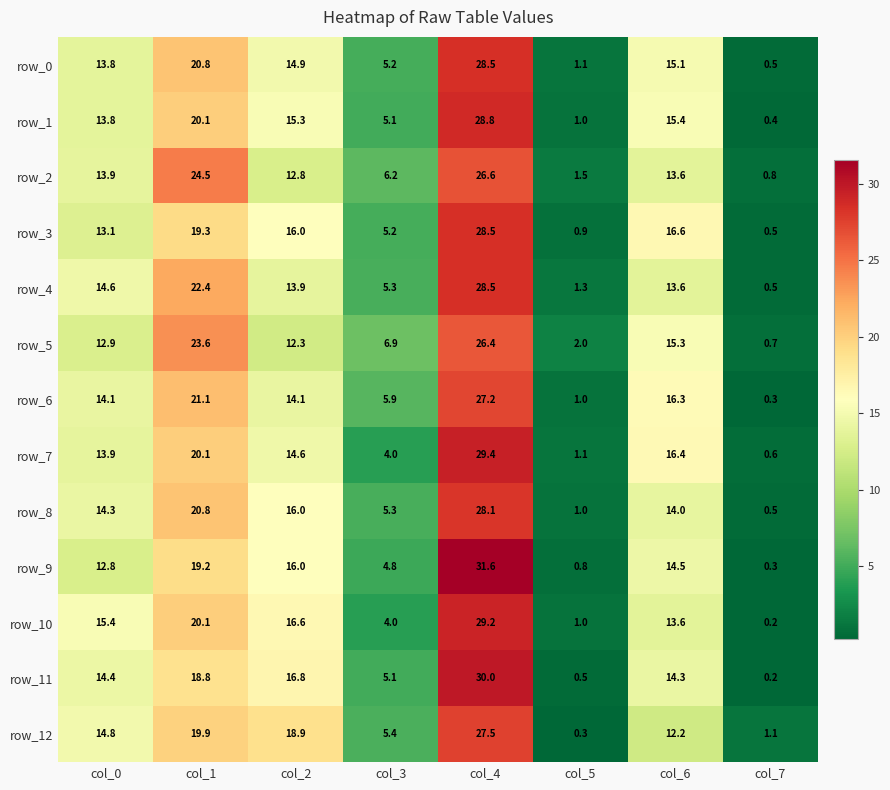

Reading right to left, extract all data points from this chart.

row_0: col_7=0.5	col_6=15.1	col_5=1.1	col_4=28.5	col_3=5.2	col_2=14.9	col_1=20.8	col_0=13.8
row_1: col_7=0.4	col_6=15.4	col_5=1.0	col_4=28.8	col_3=5.1	col_2=15.3	col_1=20.1	col_0=13.8
row_2: col_7=0.8	col_6=13.6	col_5=1.5	col_4=26.6	col_3=6.2	col_2=12.8	col_1=24.5	col_0=13.9
row_3: col_7=0.5	col_6=16.6	col_5=0.9	col_4=28.5	col_3=5.2	col_2=16.0	col_1=19.3	col_0=13.1
row_4: col_7=0.5	col_6=13.6	col_5=1.3	col_4=28.5	col_3=5.3	col_2=13.9	col_1=22.4	col_0=14.6
row_5: col_7=0.7	col_6=15.3	col_5=2.0	col_4=26.4	col_3=6.9	col_2=12.3	col_1=23.6	col_0=12.9
row_6: col_7=0.3	col_6=16.3	col_5=1.0	col_4=27.2	col_3=5.9	col_2=14.1	col_1=21.1	col_0=14.1
row_7: col_7=0.6	col_6=16.4	col_5=1.1	col_4=29.4	col_3=4.0	col_2=14.6	col_1=20.1	col_0=13.9
row_8: col_7=0.5	col_6=14.0	col_5=1.0	col_4=28.1	col_3=5.3	col_2=16.0	col_1=20.8	col_0=14.3
row_9: col_7=0.3	col_6=14.5	col_5=0.8	col_4=31.6	col_3=4.8	col_2=16.0	col_1=19.2	col_0=12.8
row_10: col_7=0.2	col_6=13.6	col_5=1.0	col_4=29.2	col_3=4.0	col_2=16.6	col_1=20.1	col_0=15.4
row_11: col_7=0.2	col_6=14.3	col_5=0.5	col_4=30.0	col_3=5.1	col_2=16.8	col_1=18.8	col_0=14.4
row_12: col_7=1.1	col_6=12.2	col_5=0.3	col_4=27.5	col_3=5.4	col_2=18.9	col_1=19.9	col_0=14.8